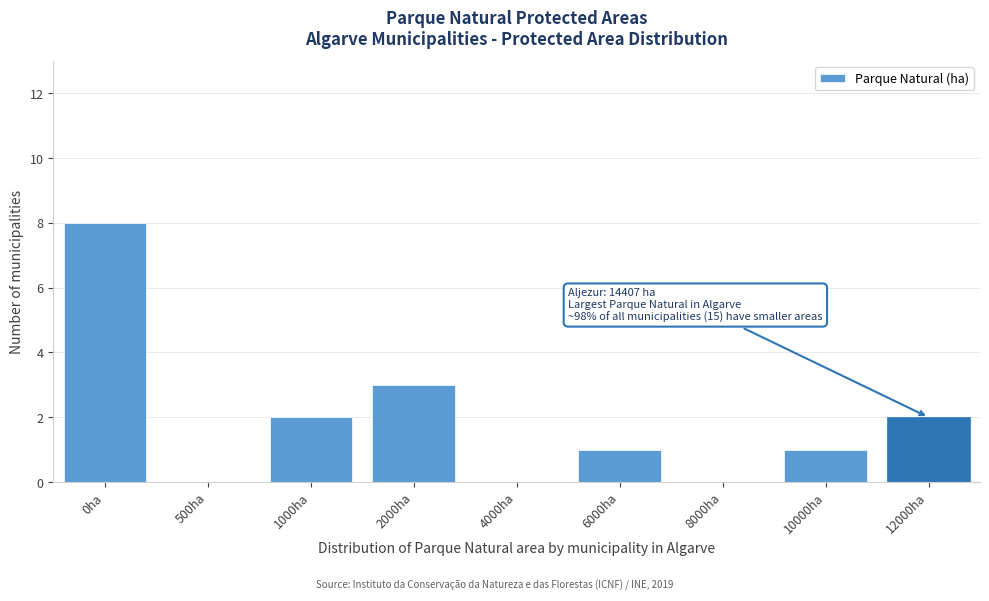

Reading left to right, extract all data points from this chart.

0ha=8	500ha=0	1000ha=2	2000ha=3	4000ha=0	6000ha=1	8000ha=0	10000ha=1	12000ha=2